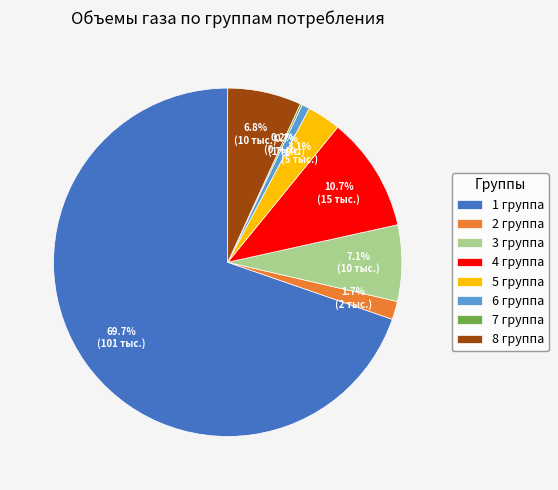

To the nearest percent, what is the difference between the largest and smallest slice percentages?

70%